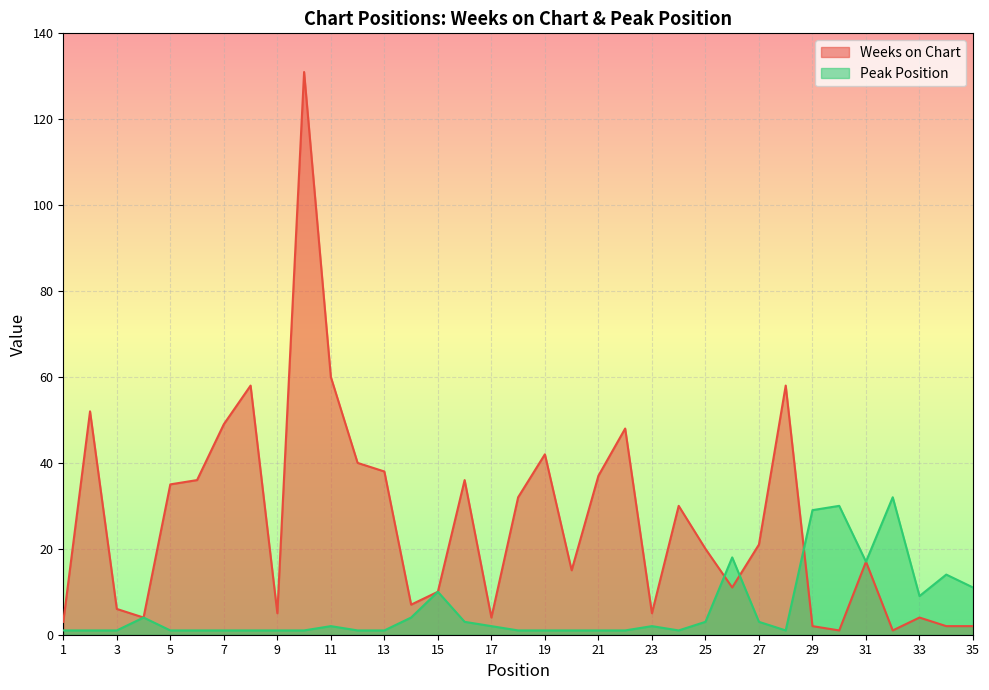

Reading right to left, list all the values displayed in this chart.

Weeks on Chart: 35=2	34=2	33=4	32=1	31=17	30=1	29=2	28=58	27=21	26=11	25=20	24=30	23=5	22=48	21=37	20=15	19=42	18=32	17=4	16=36	15=10	14=7	13=38	12=40	11=60	10=131	9=5	8=58	7=49	6=36	5=35	4=4	3=6	2=52	1=3
Peak Position: 35=11	34=14	33=9	32=32	31=17	30=30	29=29	28=1	27=3	26=18	25=3	24=1	23=2	22=1	21=1	20=1	19=1	18=1	17=2	16=3	15=10	14=4	13=1	12=1	11=2	10=1	9=1	8=1	7=1	6=1	5=1	4=4	3=1	2=1	1=1